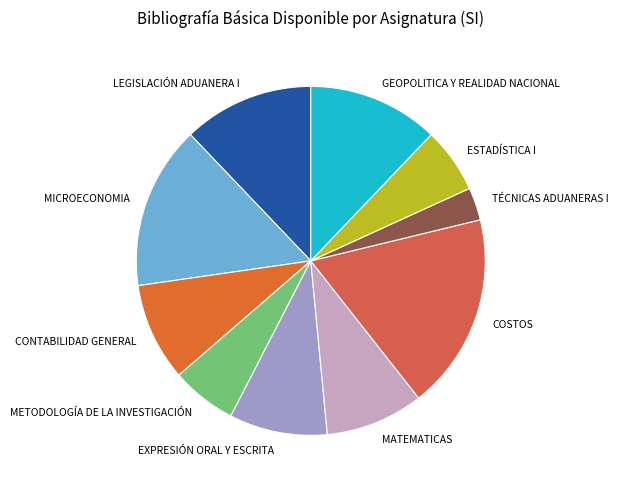

Do MATEMATICAS and METODOLOGÍA DE LA INVESTIGACIÓN together represent more than half of the pie?

No